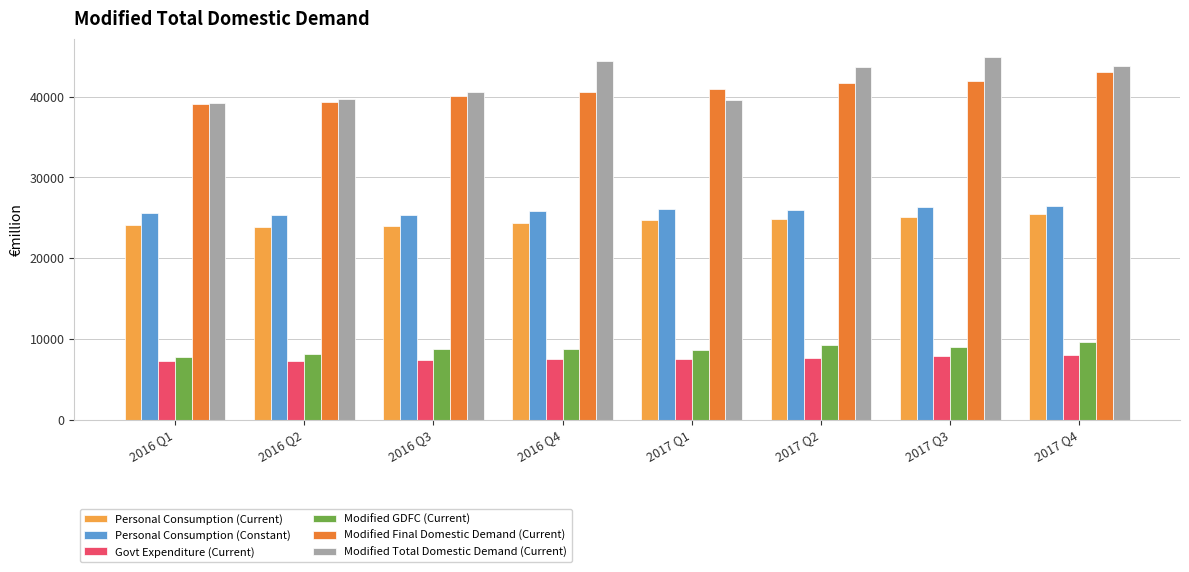

How many categories are shown in the chart?

8